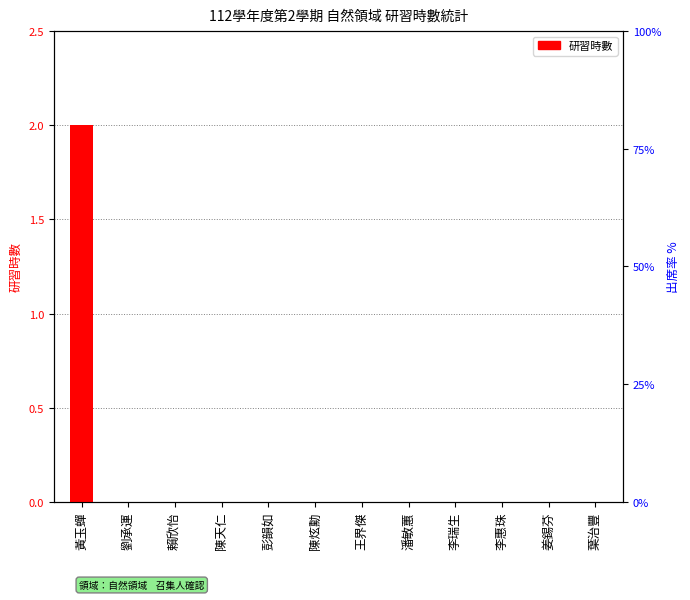

Is it true that the value at 姜錫芬 is -1?

False